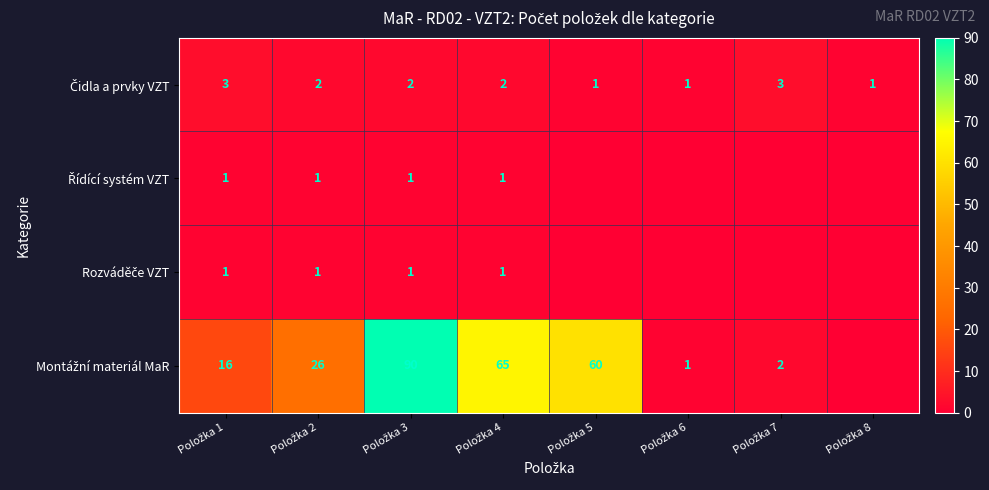

True or false: Čidla a prvky VZT has a value of 1 at Položka 8.

True